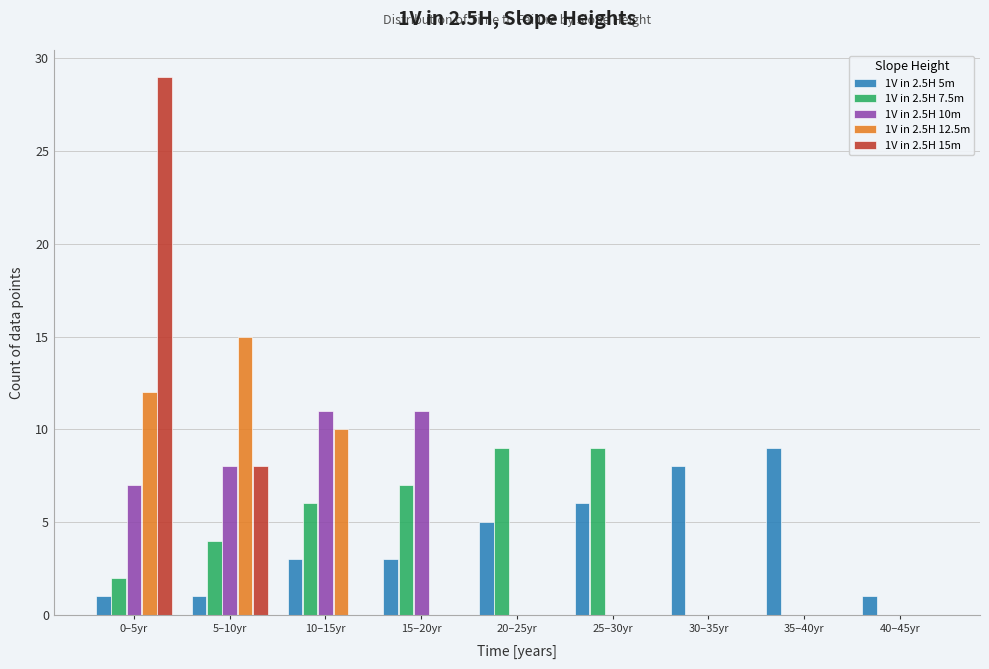

At which category does the chart reach its peak across all series?

0–5yr